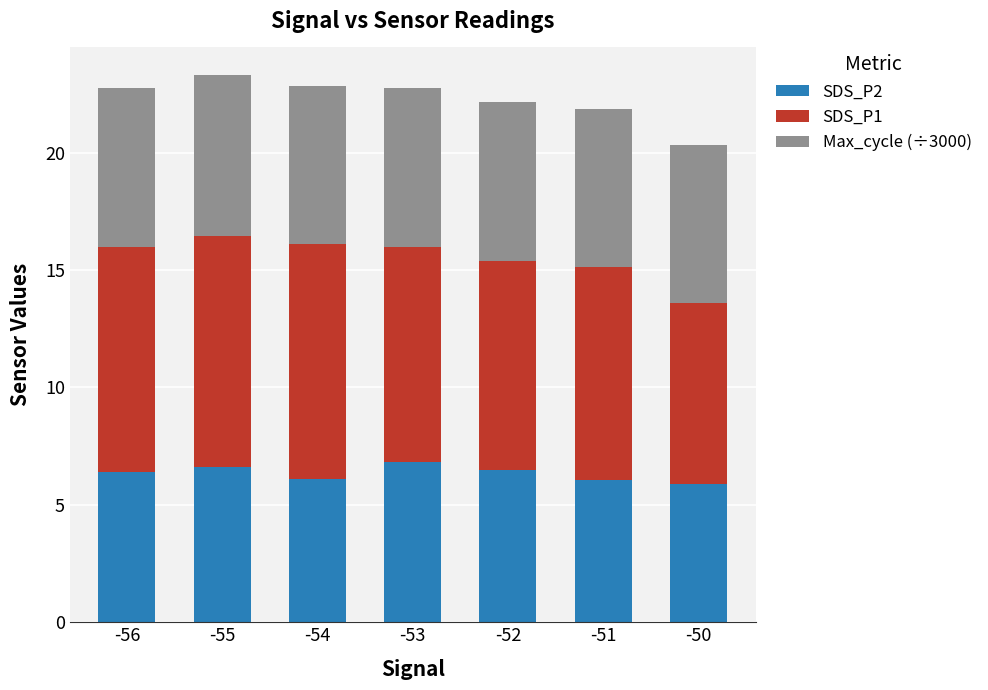

What is the maximum value for SDS_P2?

6.8